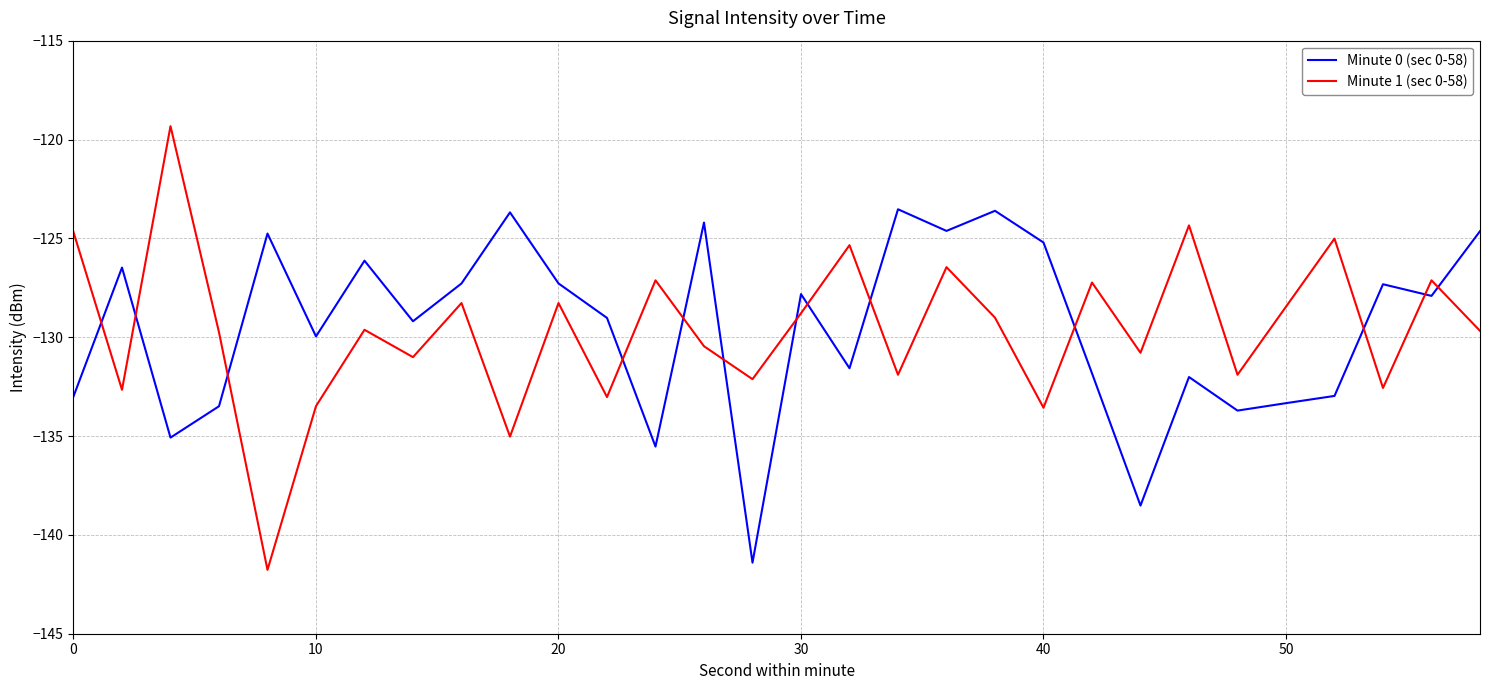

After their last crossing, which series has the higher values: Minute 0 (sec 0-58) or Minute 1 (sec 0-58)?

Minute 0 (sec 0-58)